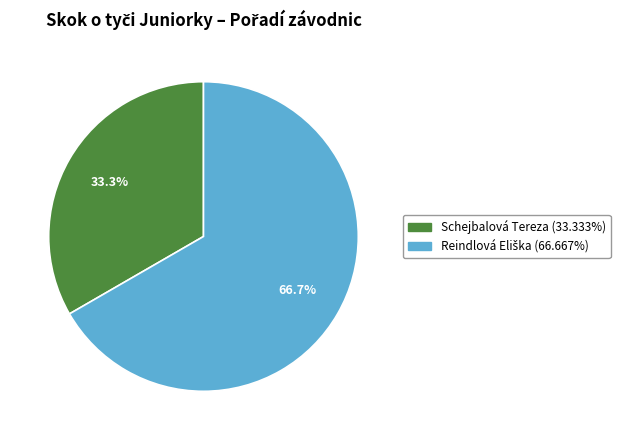

Is there any slice that represents more than half of the pie?

Yes